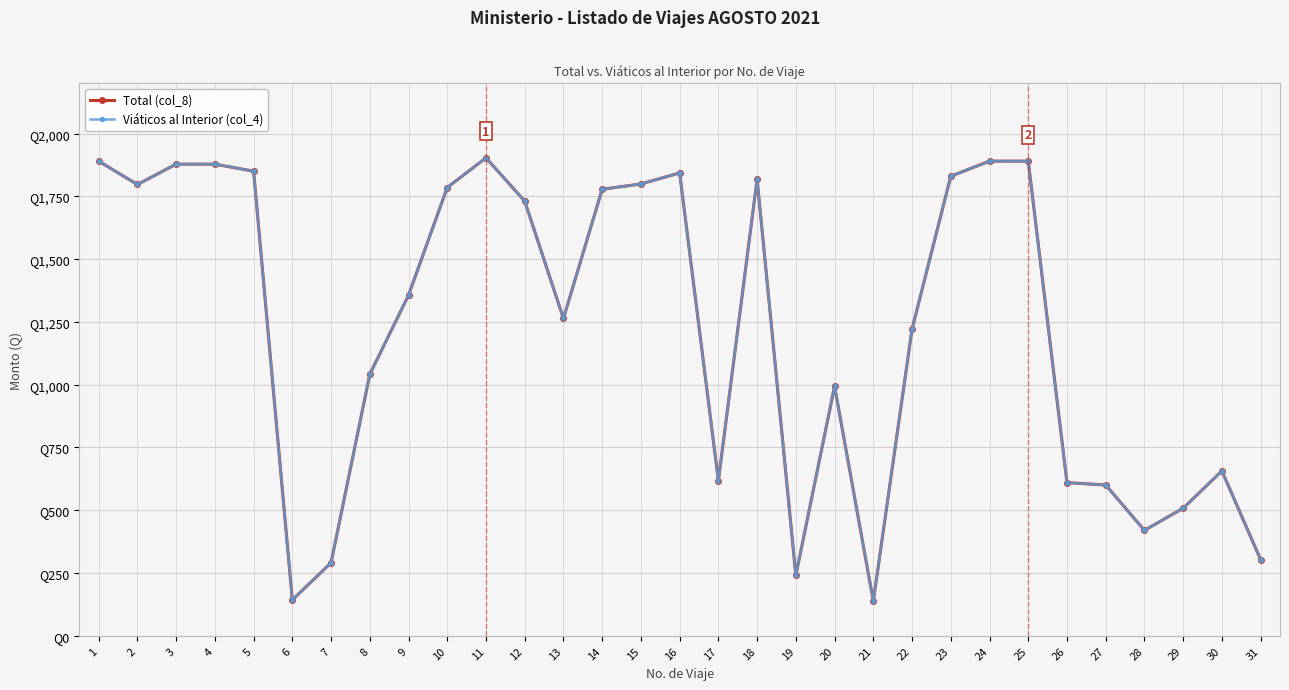

The value of Total (col_8) at 10 is 1785.0. True or false?

True